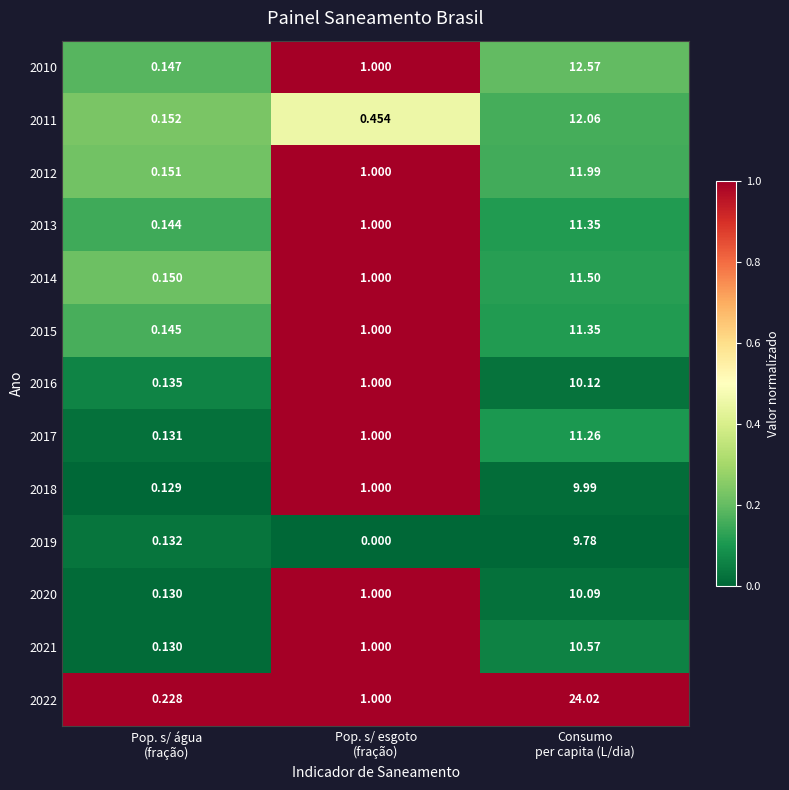

How many distinct data groups are displayed?

13